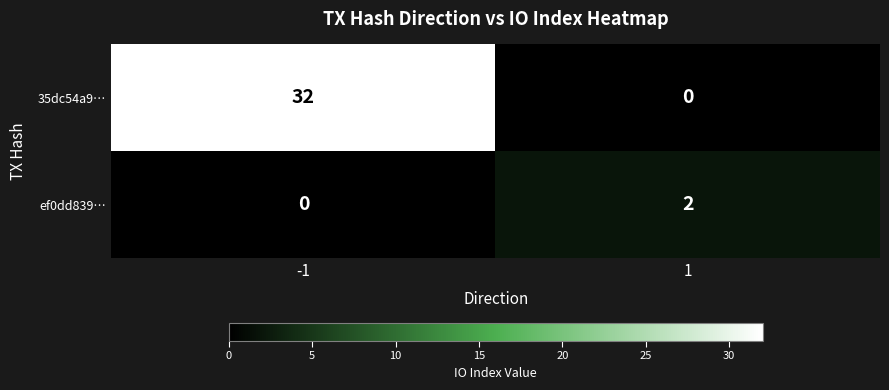

What is the maximum value shown in the chart?

32